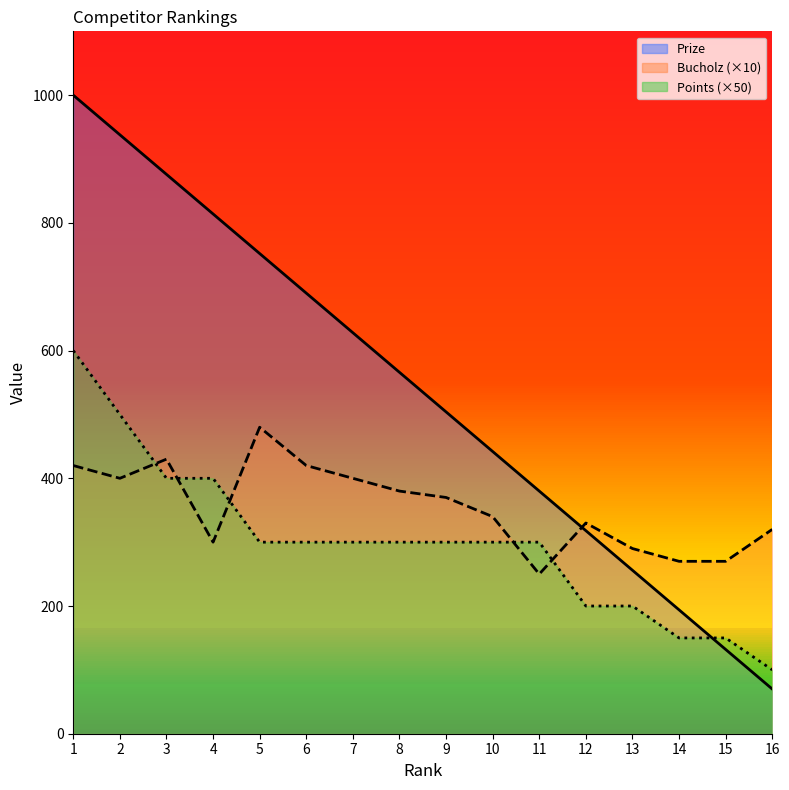

True or false: Prize has more than 0 interior local peaks.

False